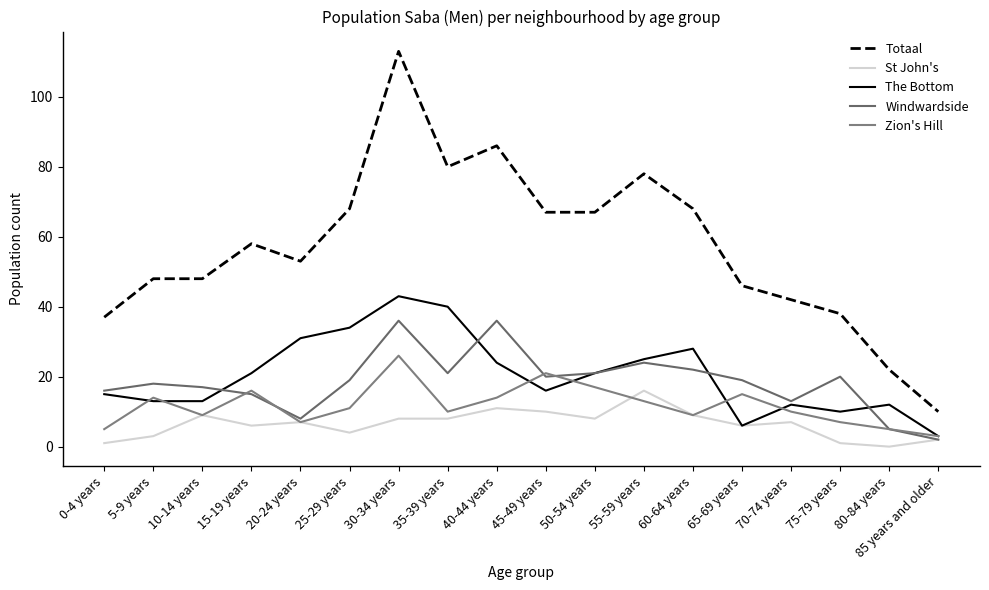

How many lines are shown in the chart?

5